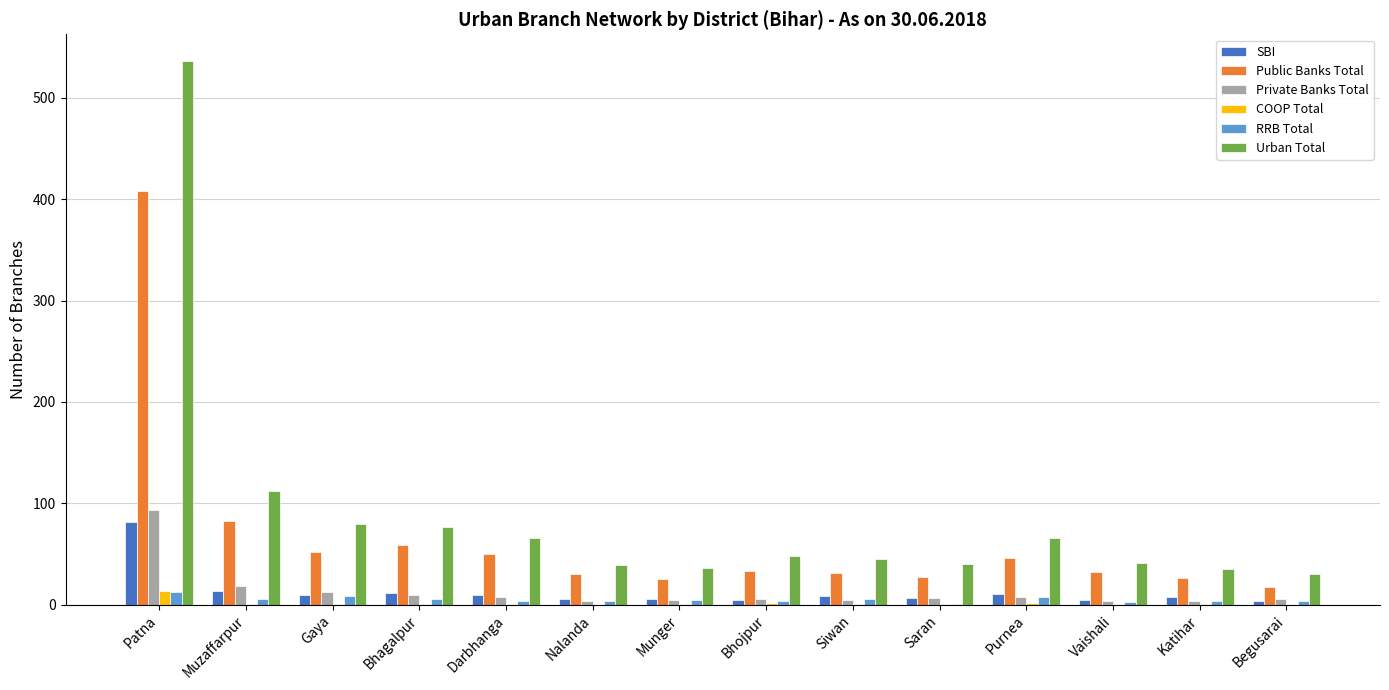

What are all the series names shown in the legend?

SBI, Public Banks Total, Private Banks Total, COOP Total, RRB Total, Urban Total